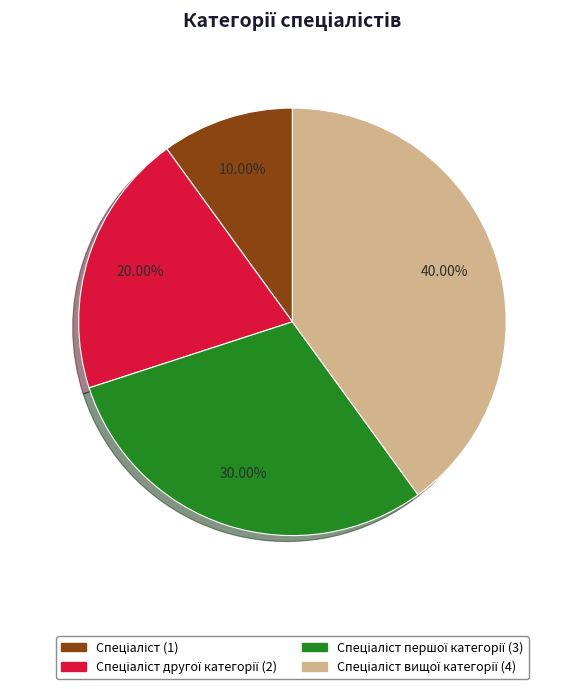

Is there any slice that represents more than half of the pie?

No